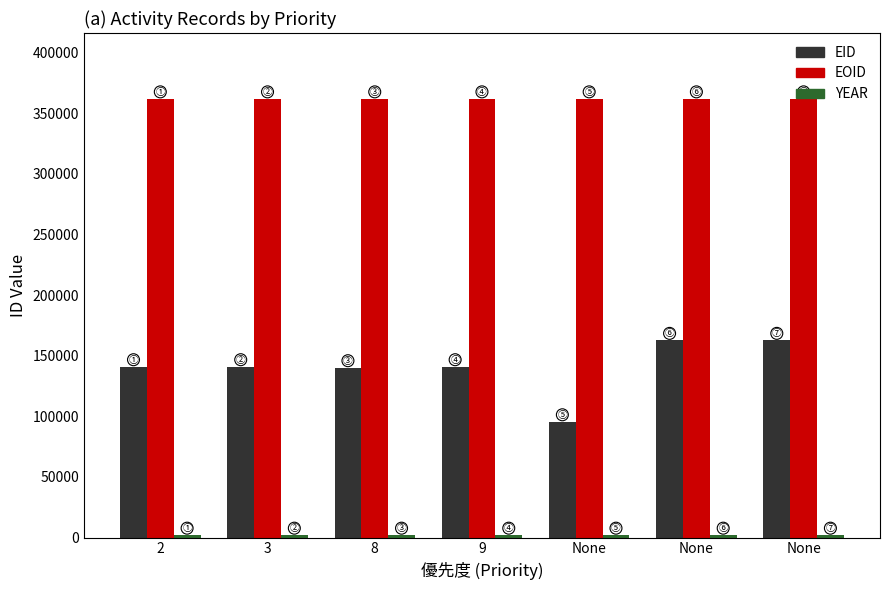

What is the sum of the YEAR values at 9 and None?

4014